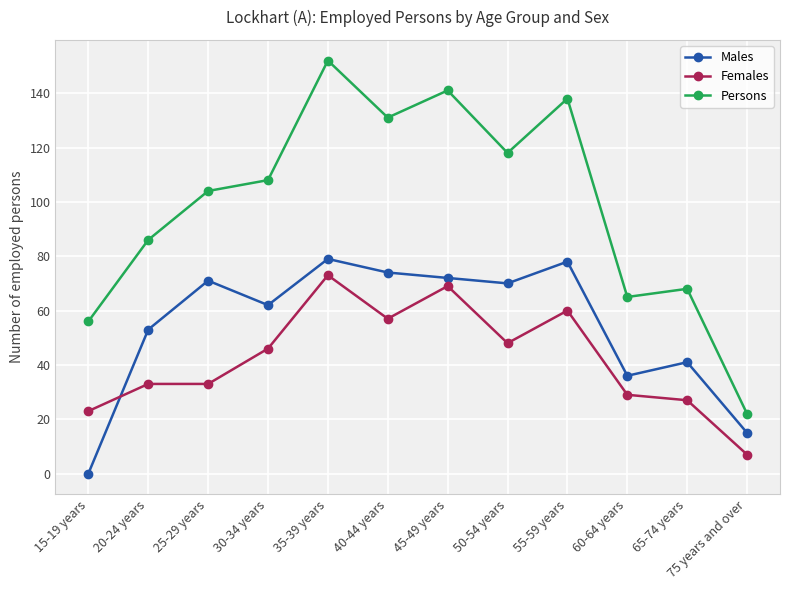

The value of Persons at 60-64 years is 65. True or false?

True